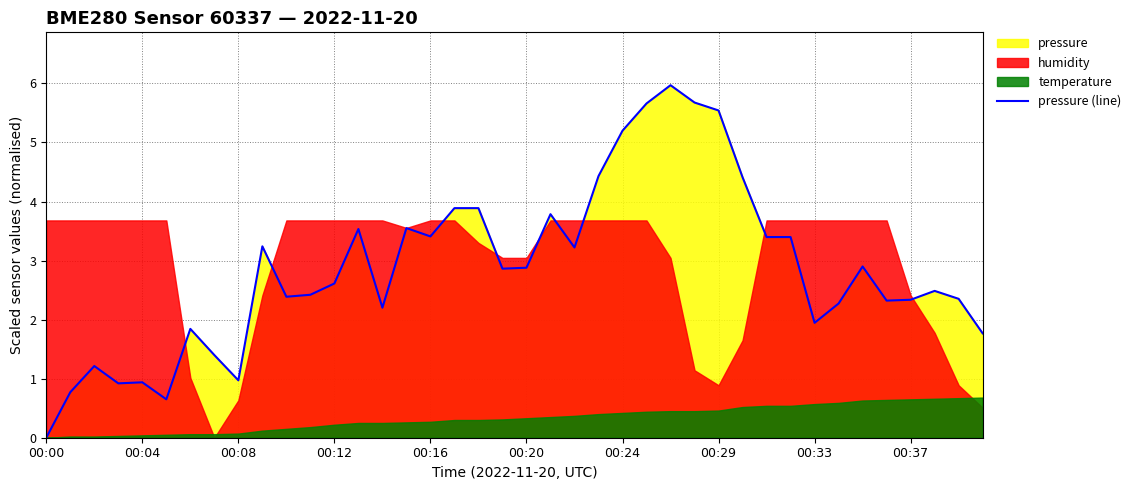

The value of pressure (line) at 00:16 is 0.8. True or false?

False